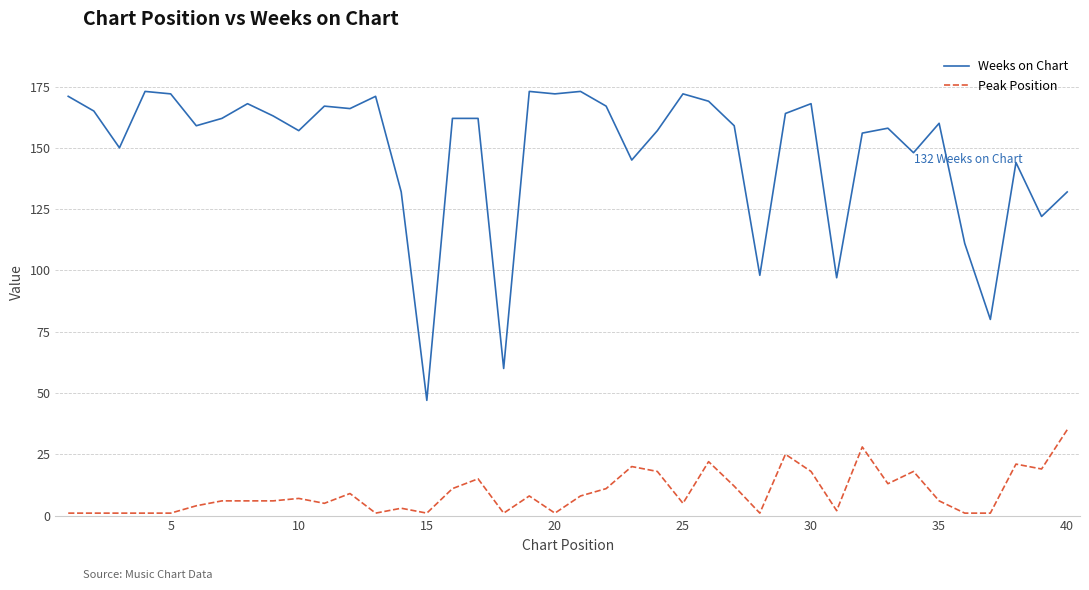

List the series in order of their overall mean, highest first.

Weeks on Chart, Peak Position